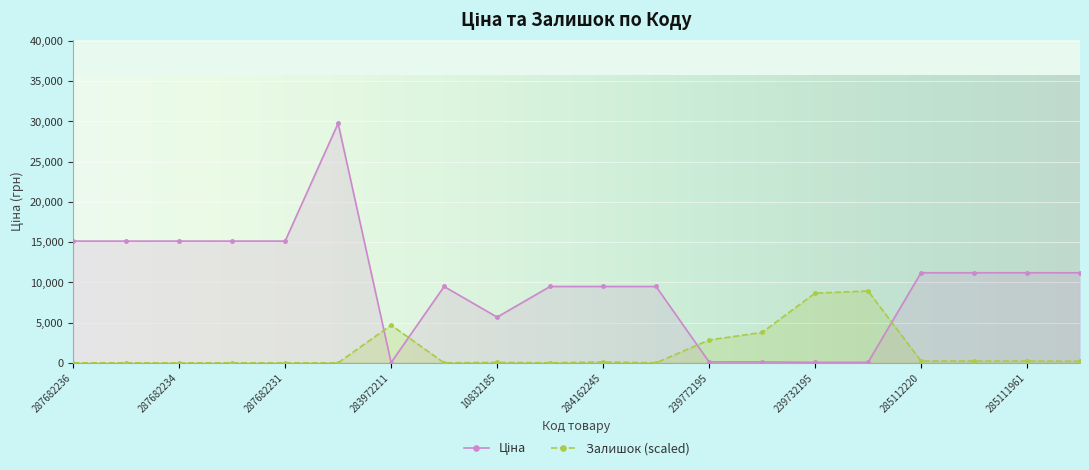

What is the sum of all Ціна values?

194068.3